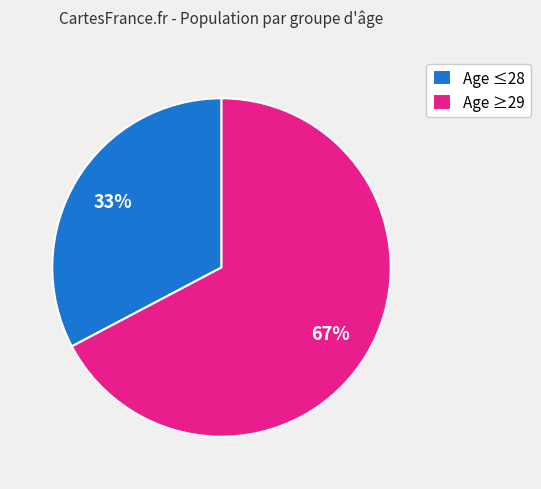

To the nearest percent, what portion does Age ≥29 represent?

67%